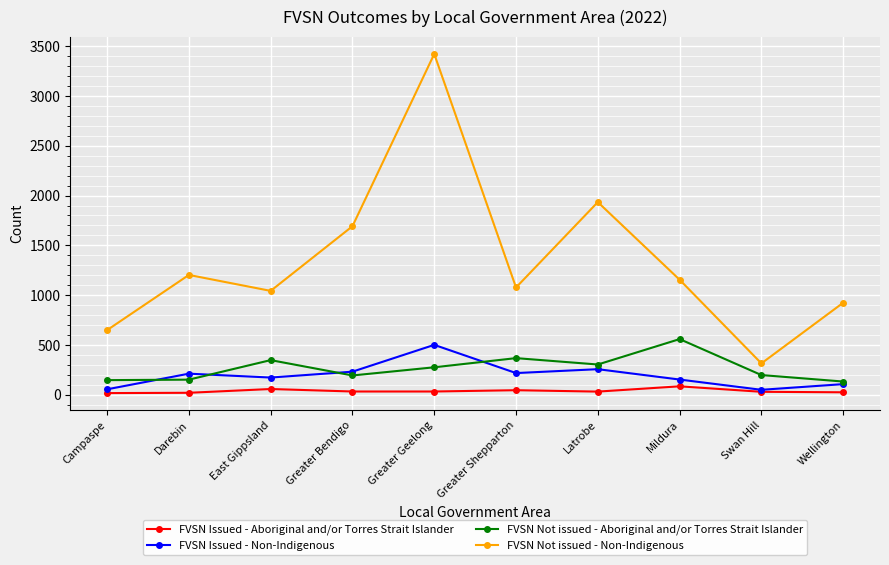

Which series has the widest spread of values?

FVSN Not issued - Non-Indigenous